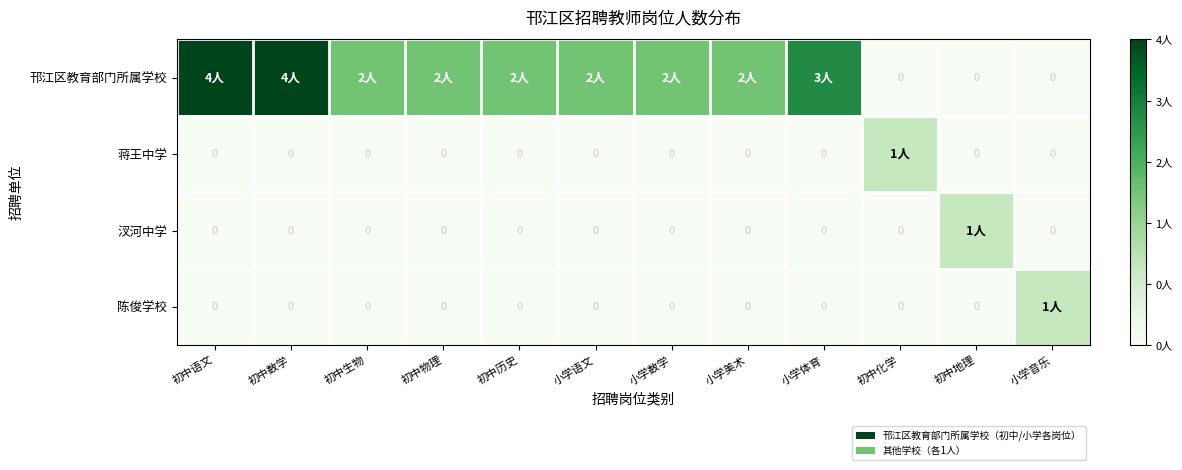

At which category is the sum across all series the highest?

初中语文